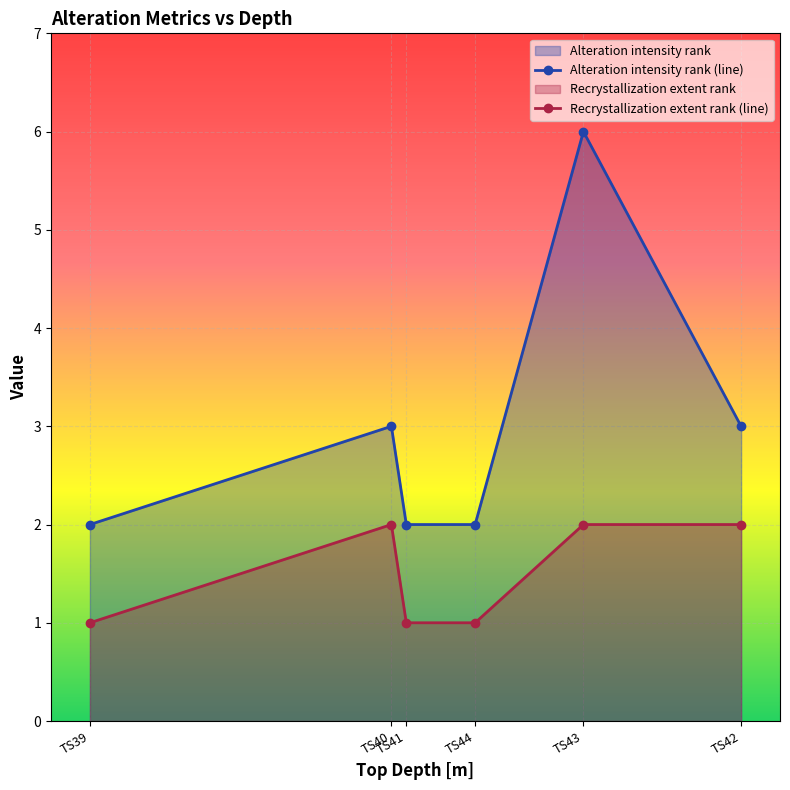

What is the label of the 4th point from the left?

TS44